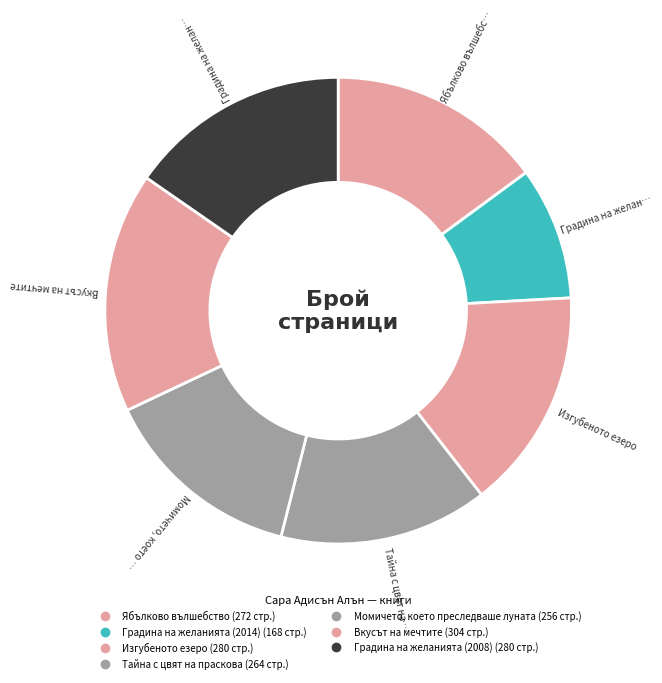

How many segments does this pie chart have?

7